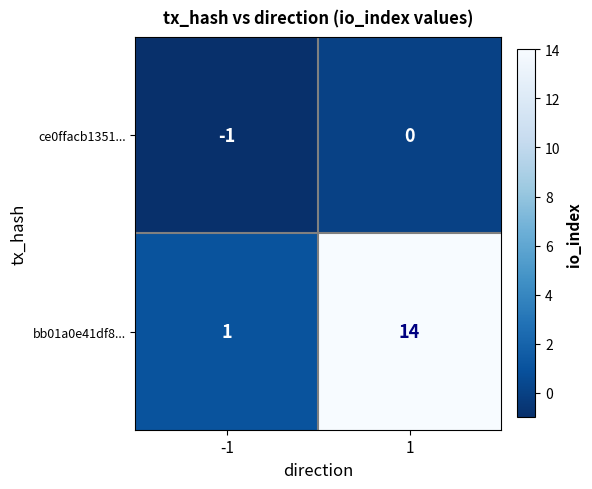

How many distinct data groups are displayed?

2